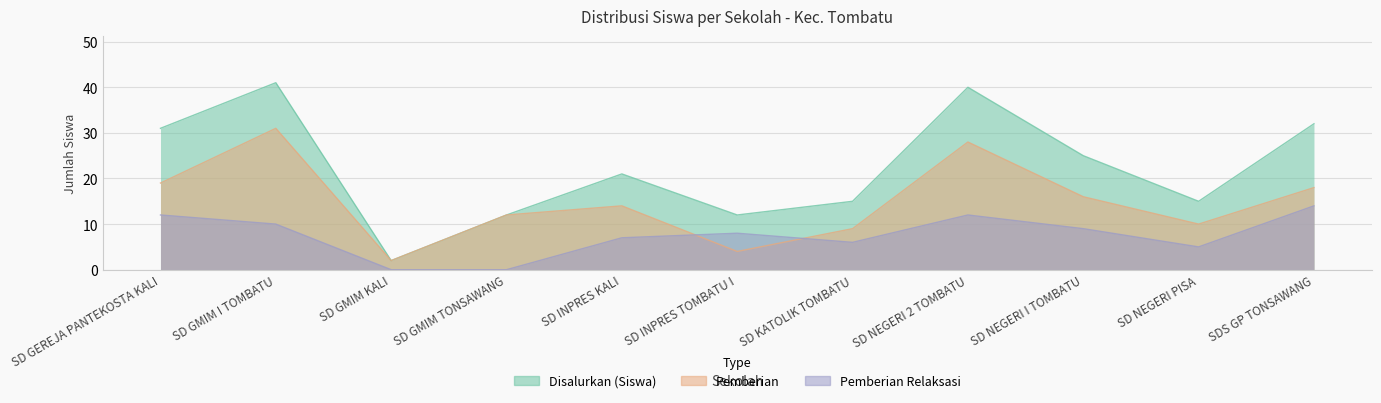

What is the spread (max minus min) of values at SD KATOLIK TOMBATU?

9